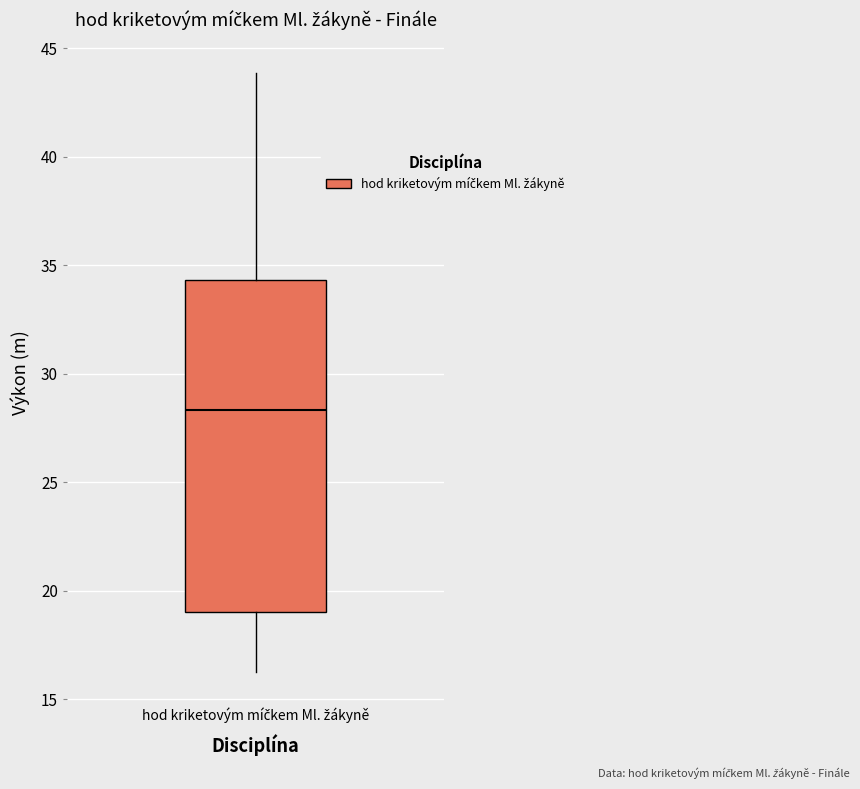

Where is the lower edge of the box for hod kriketovým míčkem Ml. žákyně on the y-axis? The values are not printed on the chart, so give them approximately, as read against the axis.

19.0